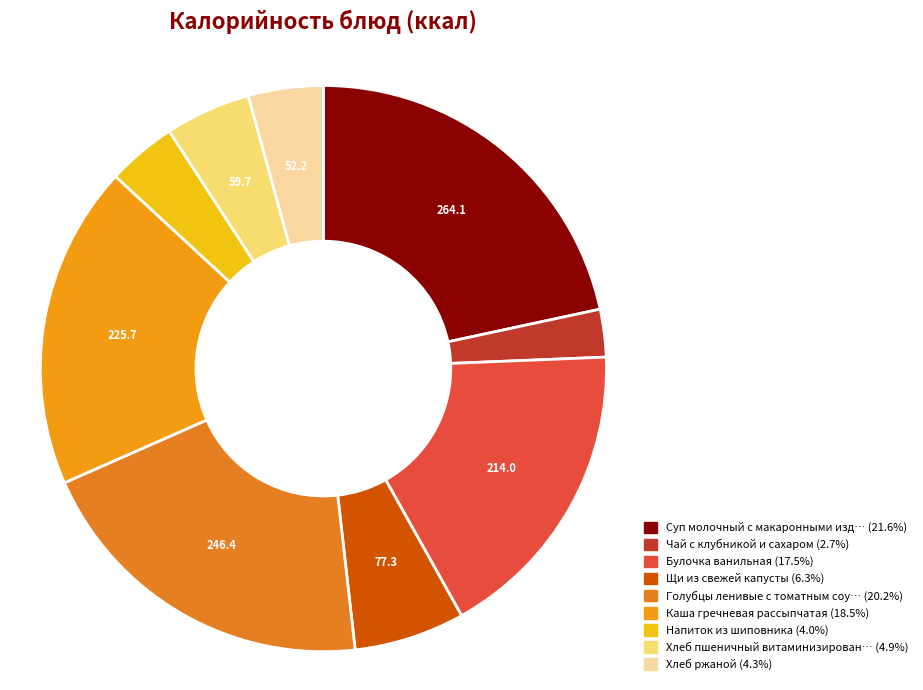

How many segments does this pie chart have?

9